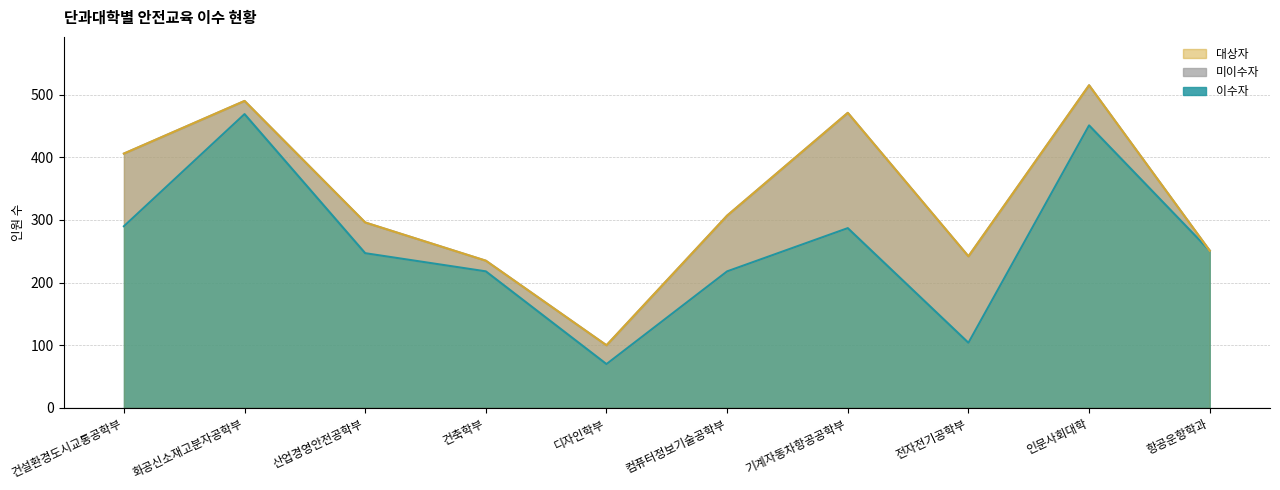

What is the sum of all 대상자 values?

3313